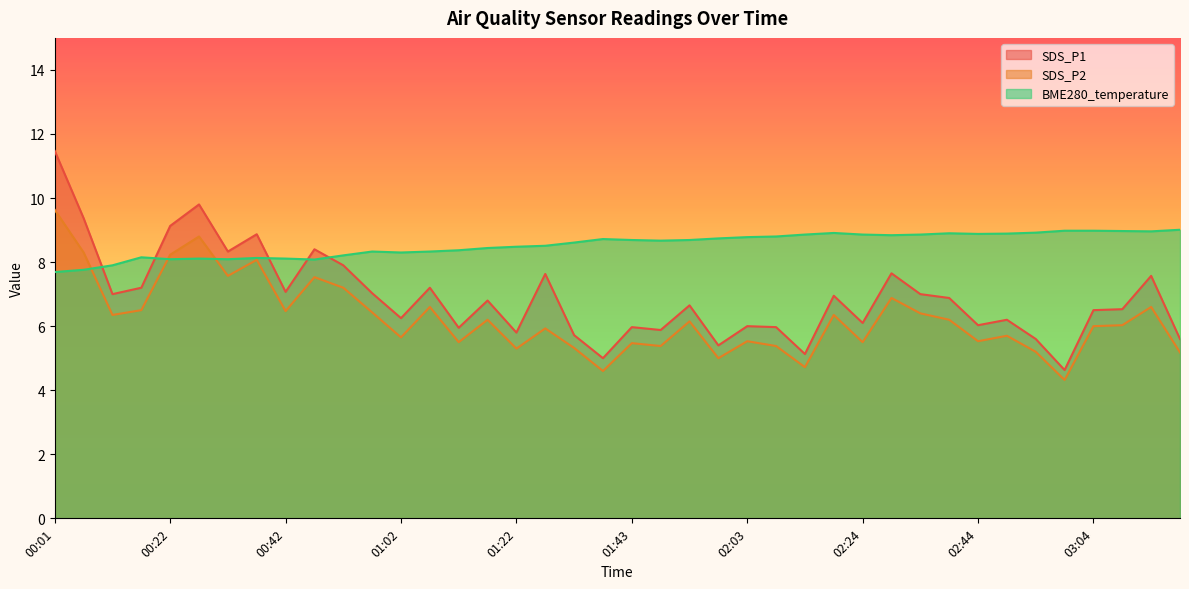

How many interior local valleys does the SDS_P1 series have?

13